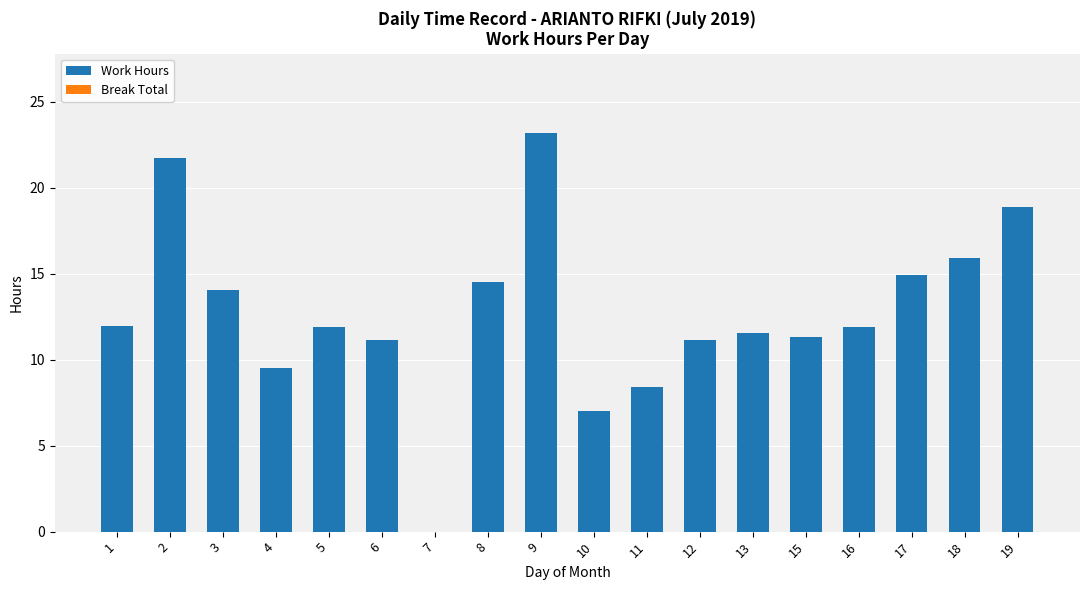

What is the ratio of the value at 10 to the value at 17?

0.5